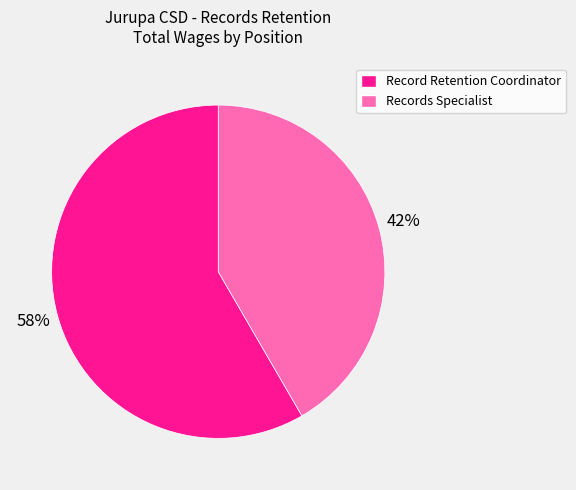

Do Records Specialist and Record Retention Coordinator together represent more than half of the pie?

Yes